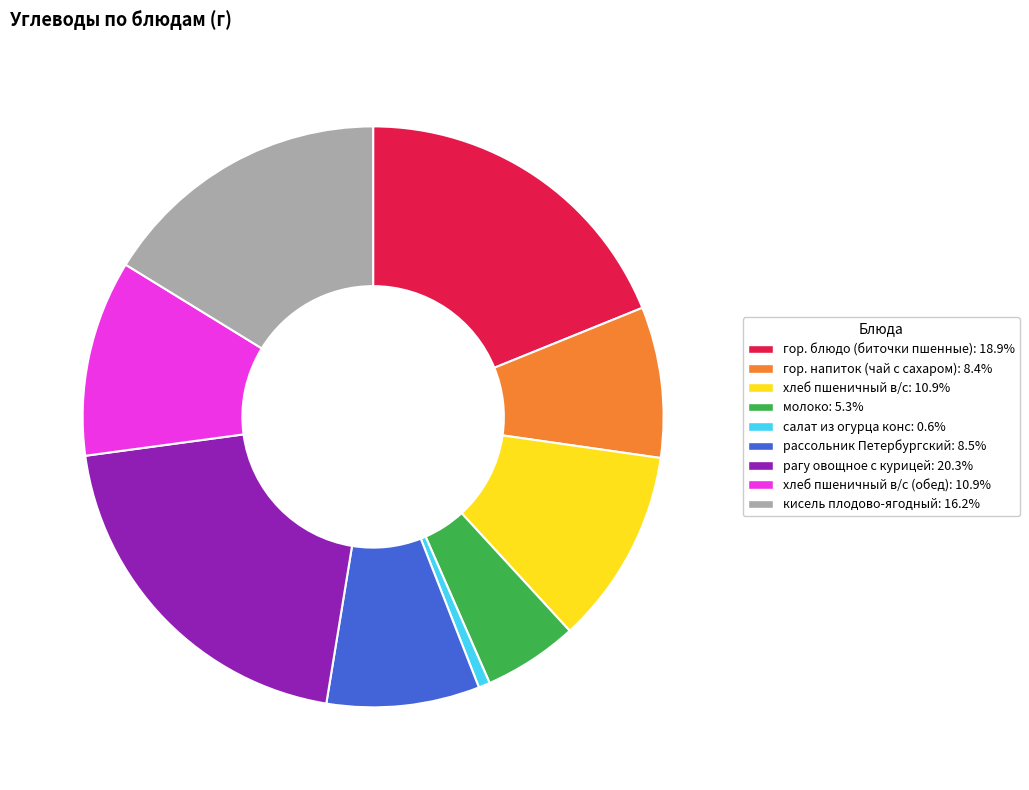

Does any single category account for the majority?

No